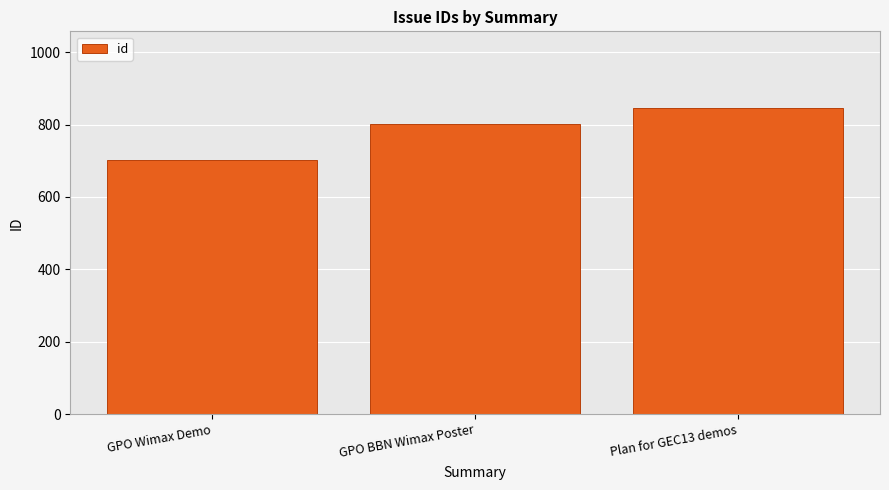

Are the bars horizontal?

No